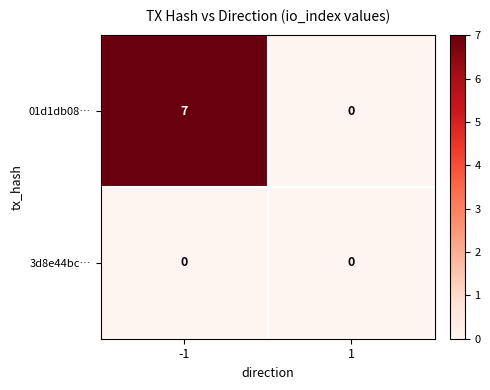

List the series in order of their peak value, highest first.

01d1db08…, 3d8e44bc…